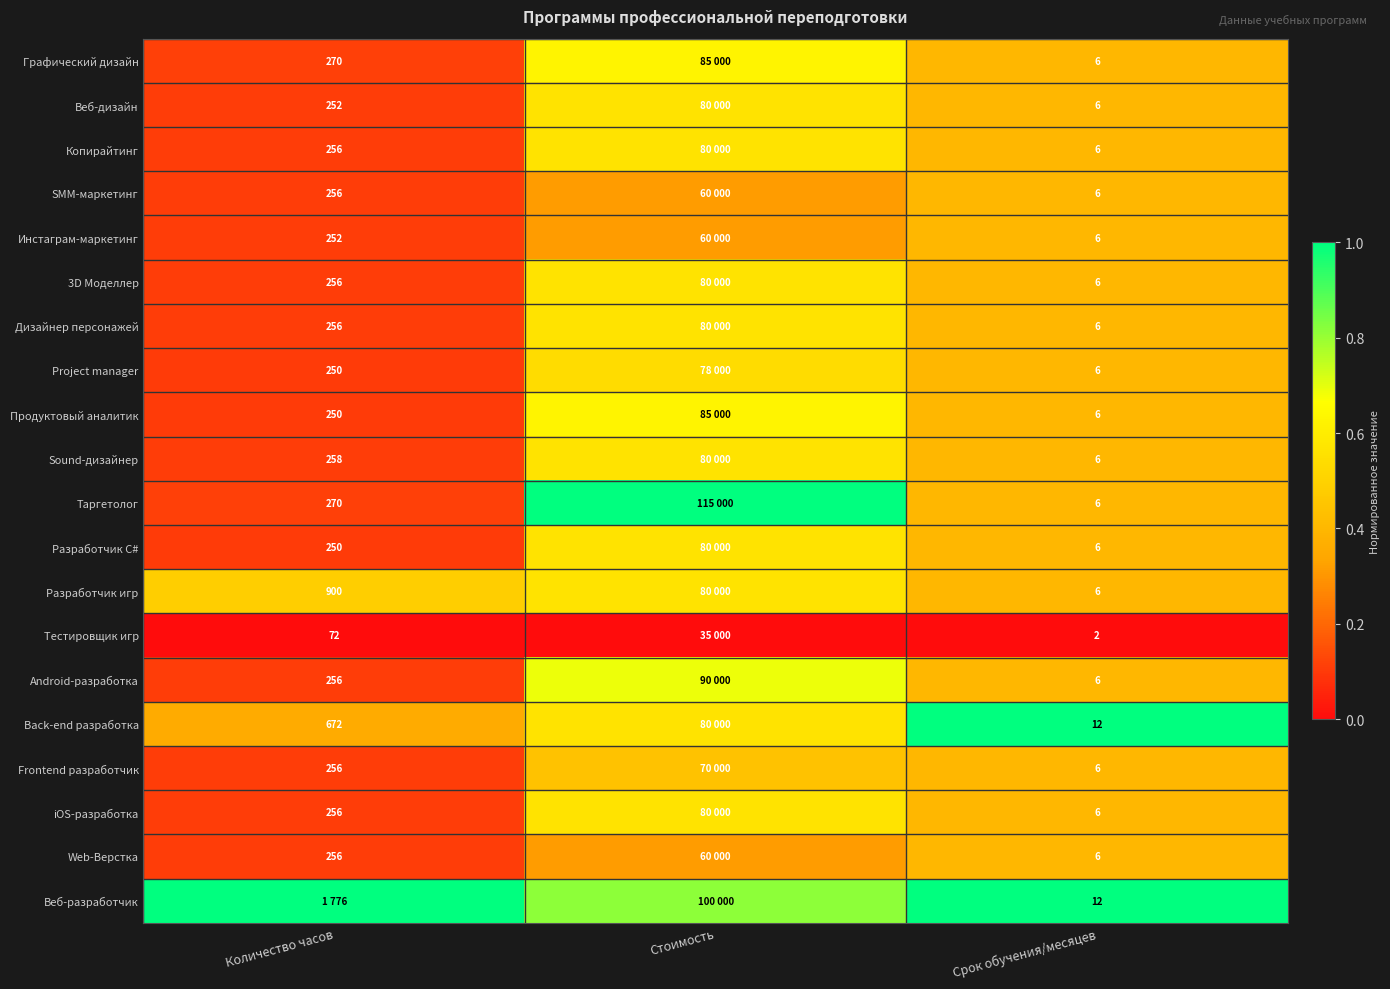

At which category is the sum across all series the highest?

Стоимость